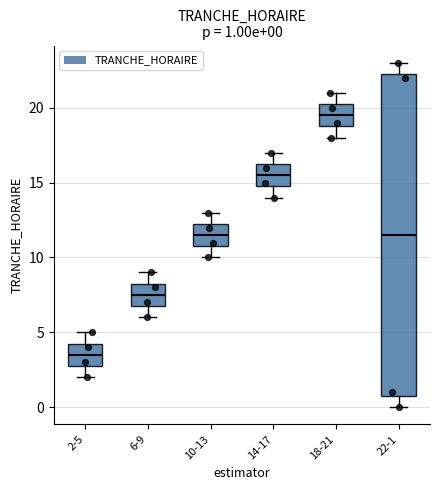

Which box has the highest median line?

18-21